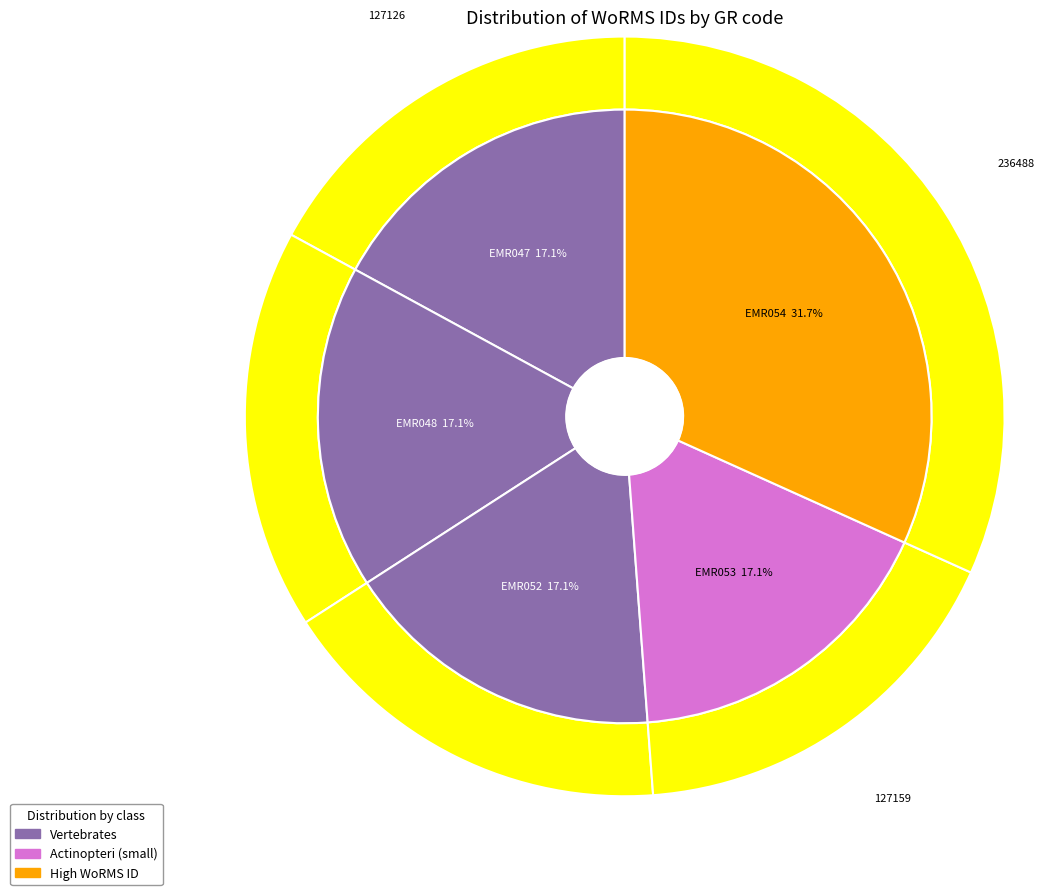

True or false: EMR054 accounts for 27% of the total.

False